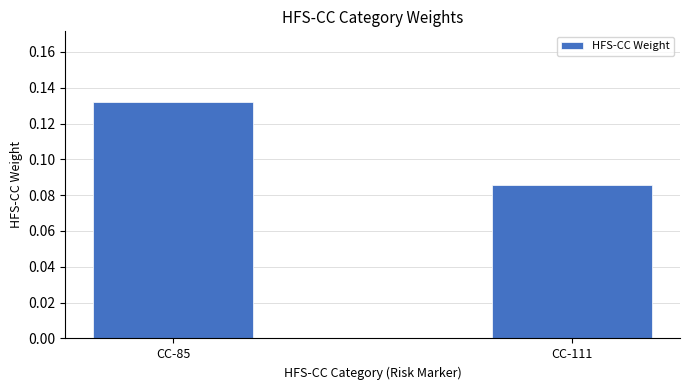

Where is the data nearest to the value 0?

CC-111